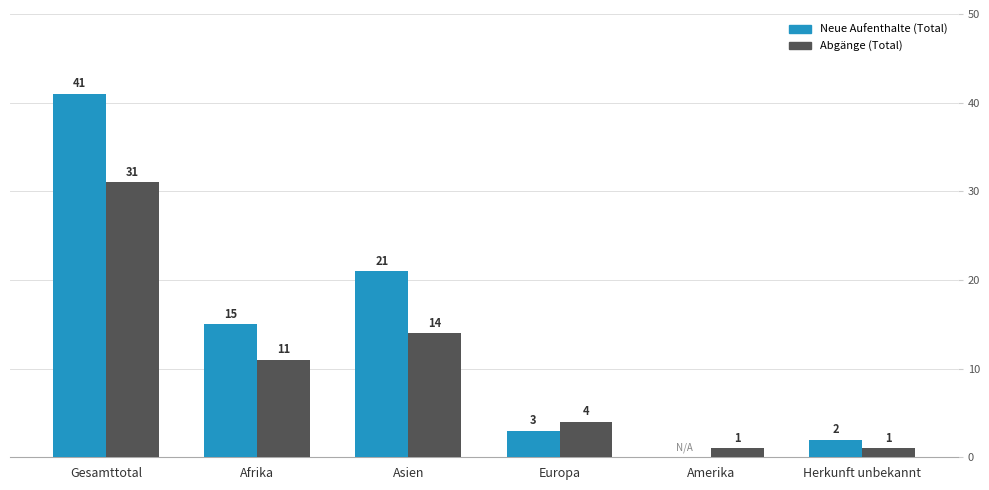

The Abgänge (Total) series shows 4 at Europa. True or false?

True